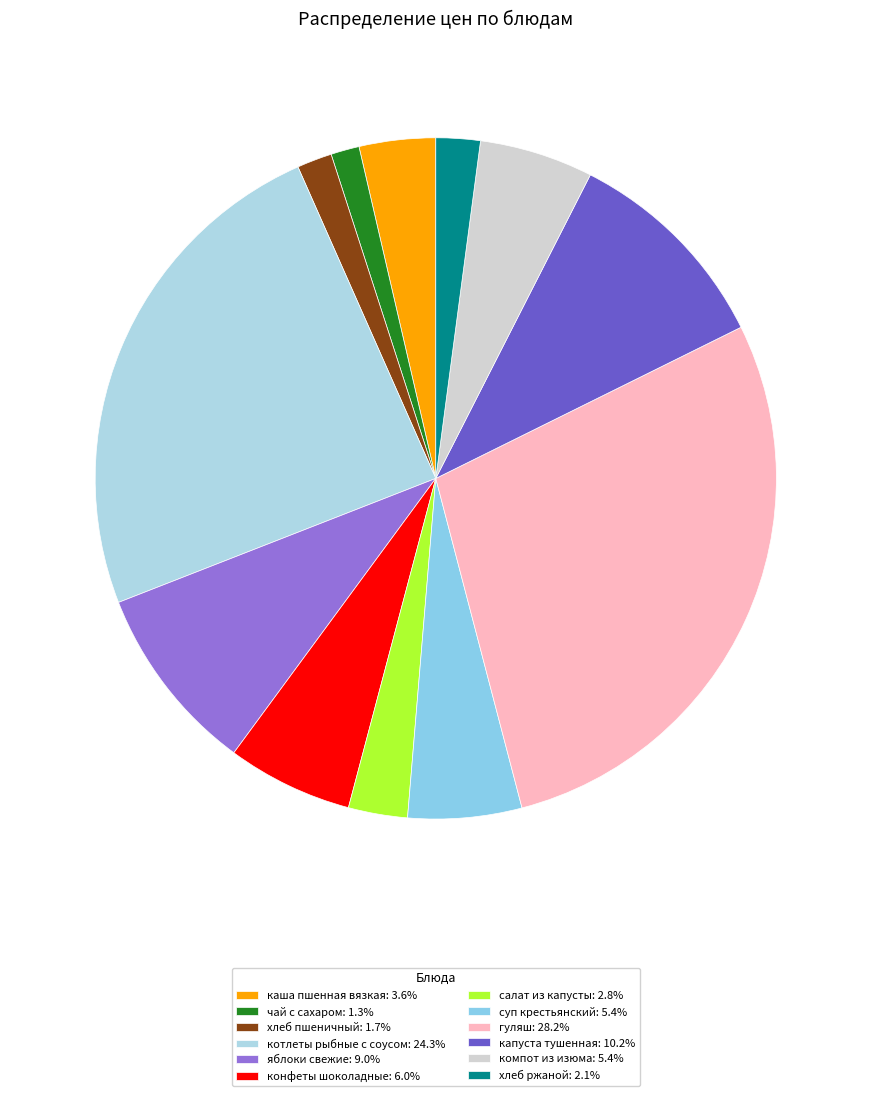

Does конфеты шоколадные represent more than half of the total?

No